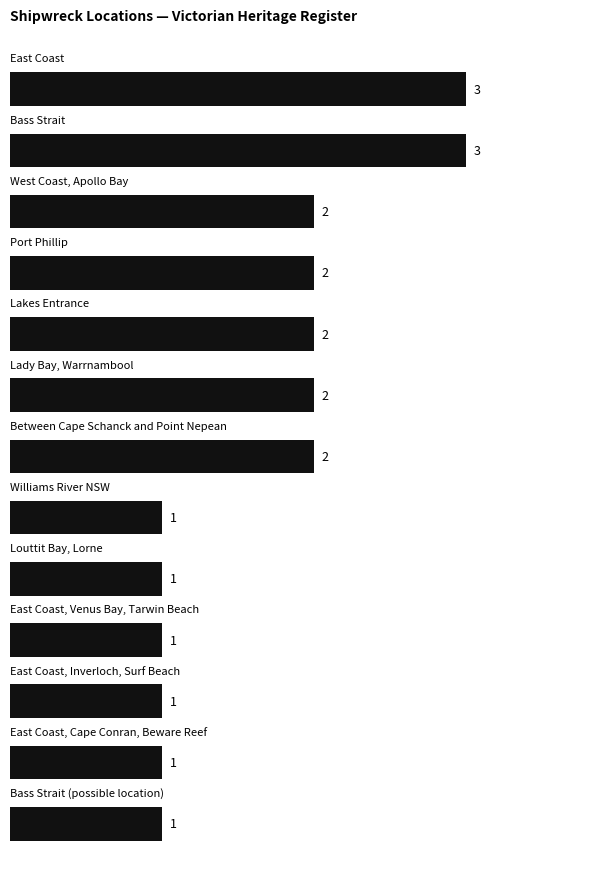

Count the values in the range 1 to 2.

11